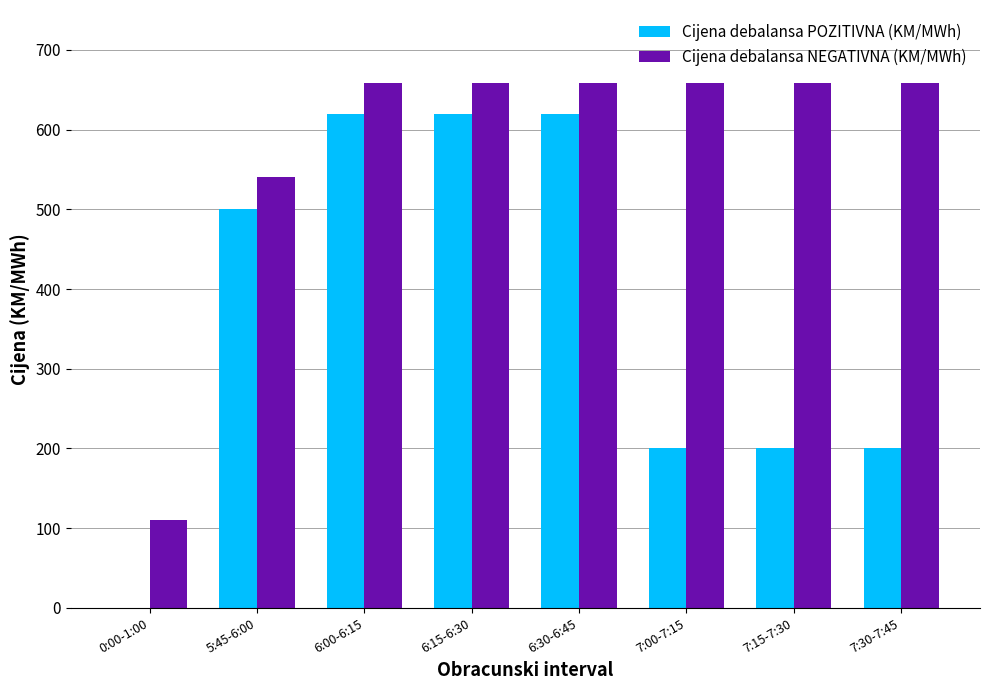

Which series has the largest range (max minus min)?

Cijena debalansa POZITIVNA (KM/MWh)